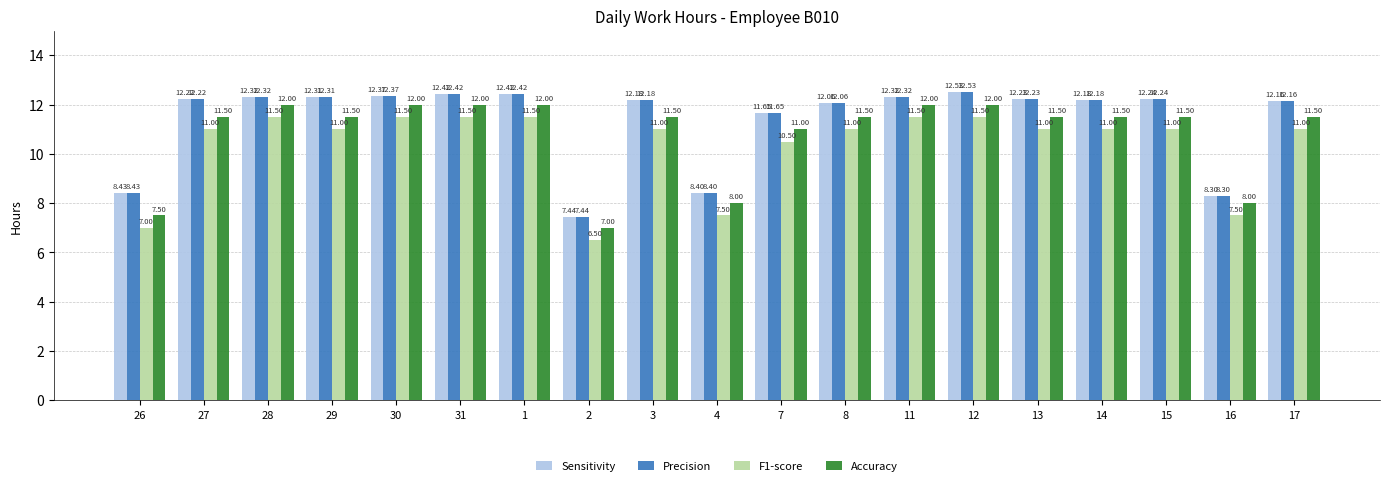

What is the spread (max minus min) of values at 16?

0.8